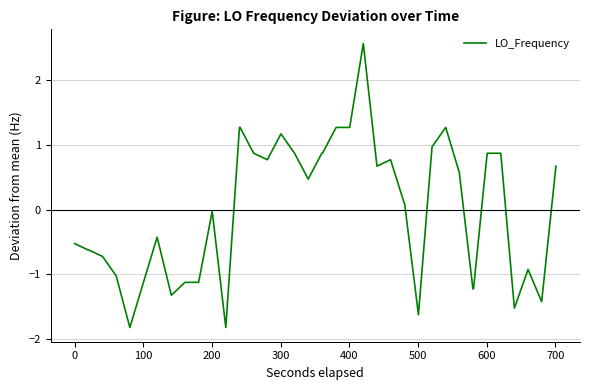

What is the difference between the maximum and minimum values?

4.4